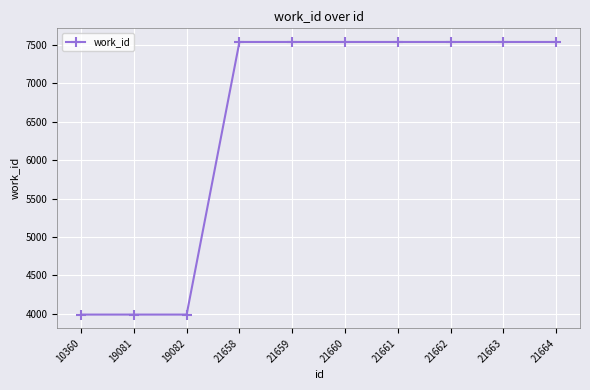

Reading left to right, list all the values displayed in this chart.

3989	3989	3989	7540	7540	7540	7540	7540	7540	7540